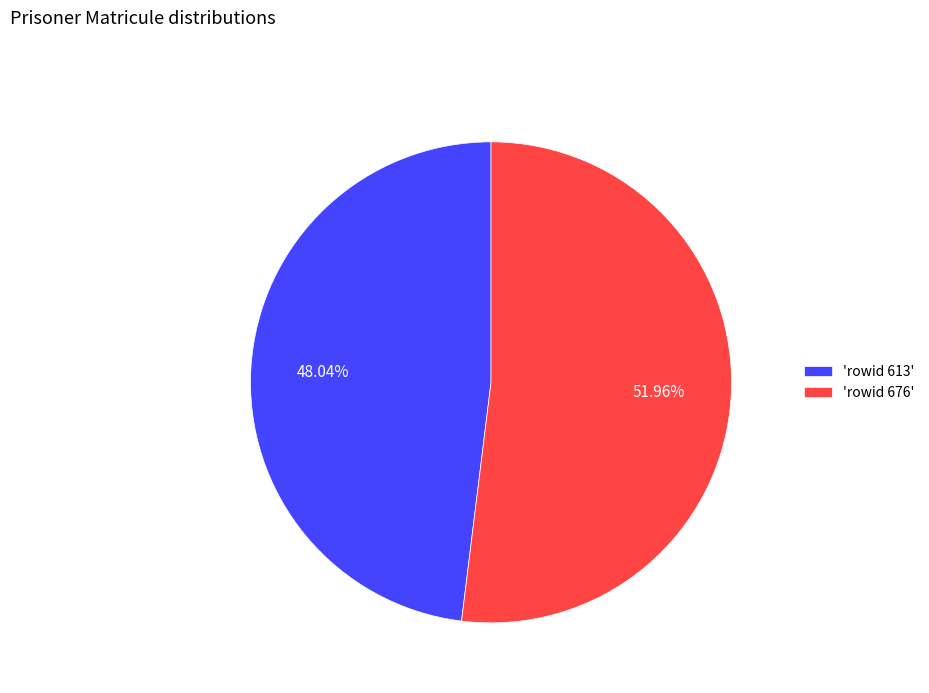

Rank the categories by value from lowest to highest.

'rowid 613', 'rowid 676'